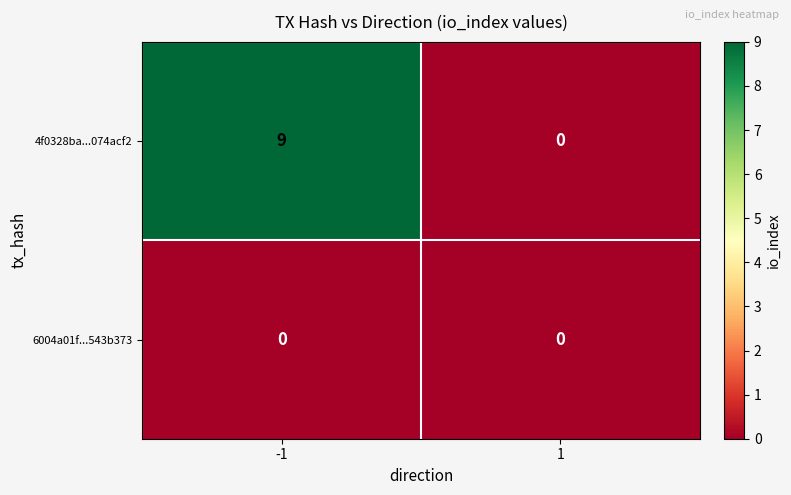

Which series has the largest range (max minus min)?

4f0328ba...074acf2